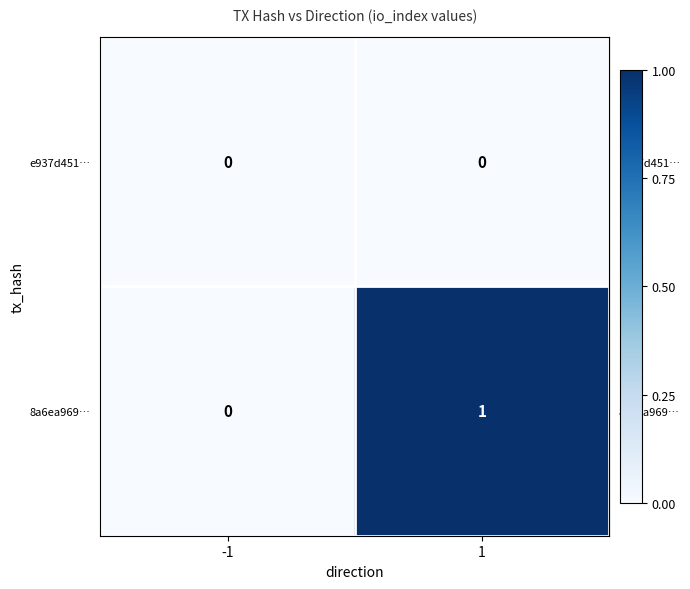

What is the greatest value displayed?

1